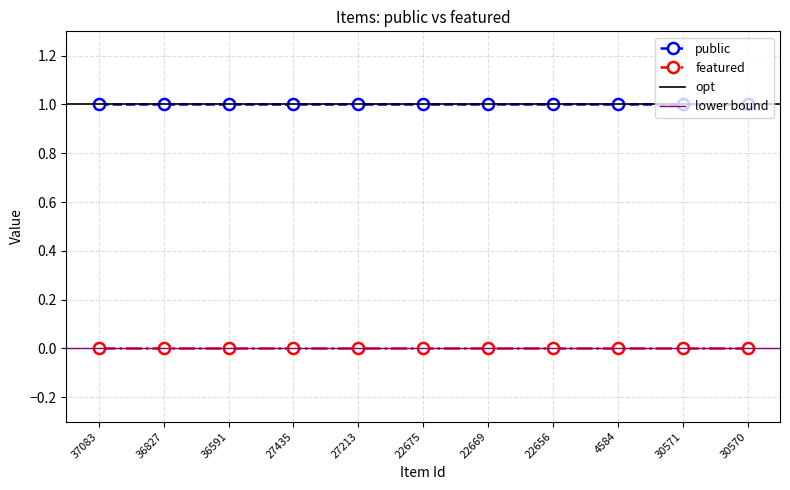

Is the value of public at 22675 greater than the value of featured at 27435?

Yes